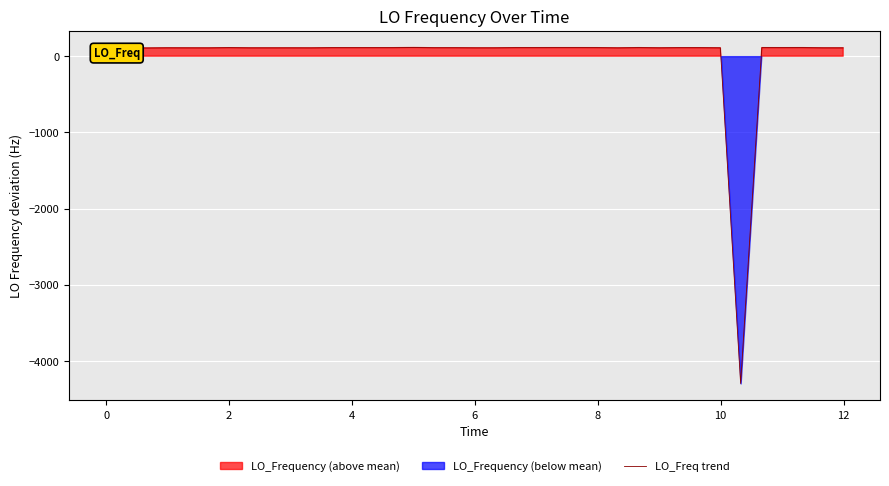

The value of LO_Freq trend at 2 is 111.1. True or false?

True